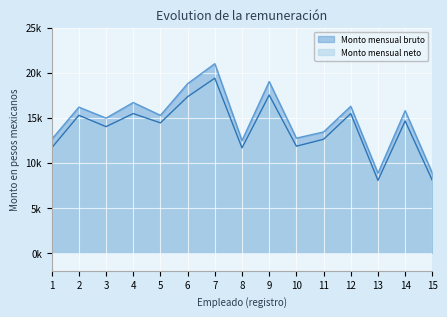

Rank the series at 2 from lowest to highest value.

Monto mensual neto, Monto mensual bruto